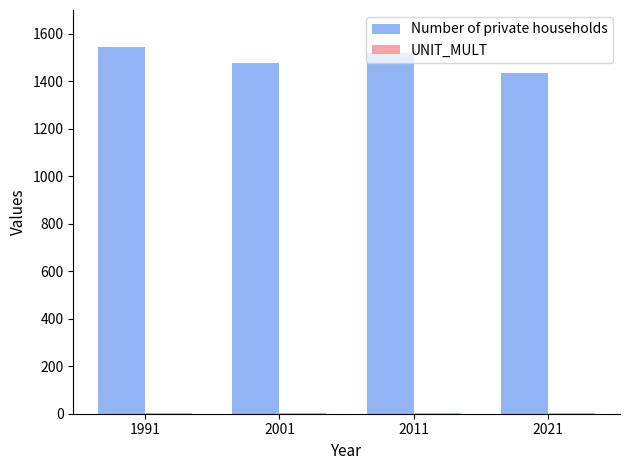

How many distinct data groups are displayed?

2